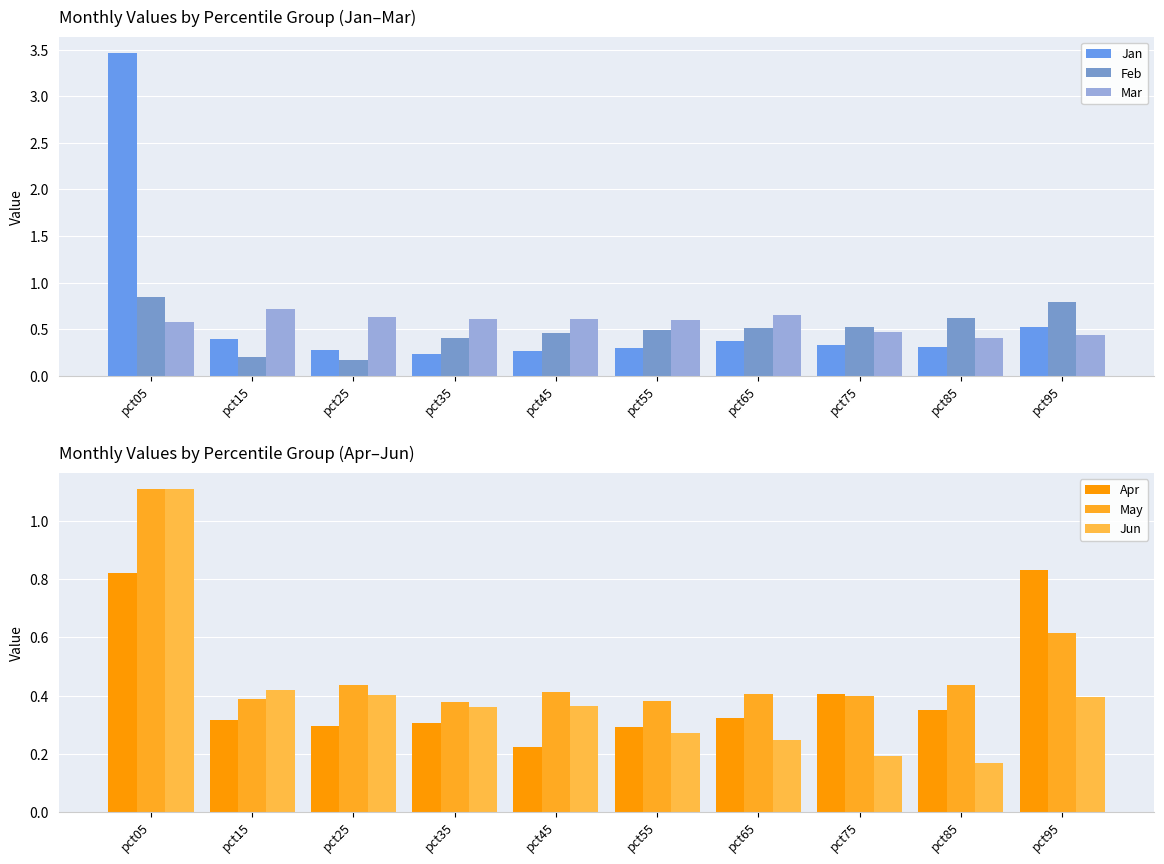

What is the value of the Apr bar at the 4th from the left?

0.3